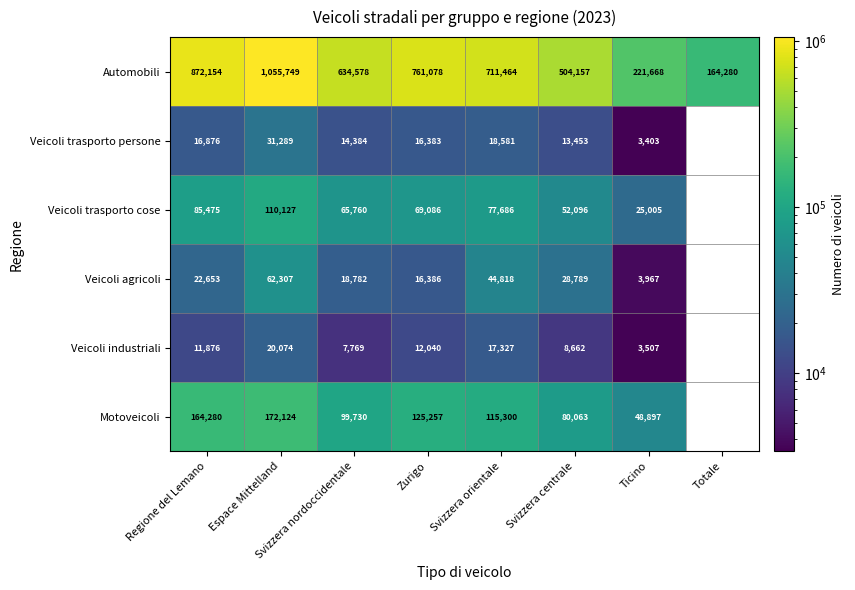

Is the value of Veicoli trasporto cose at Ticino greater than the value of Veicoli industriali at Svizzera orientale?

Yes